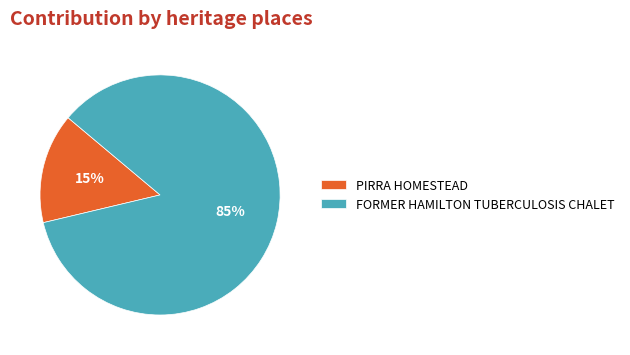

Combined, do PIRRA HOMESTEAD and FORMER HAMILTON TUBERCULOSIS CHALET account for over 50%?

Yes